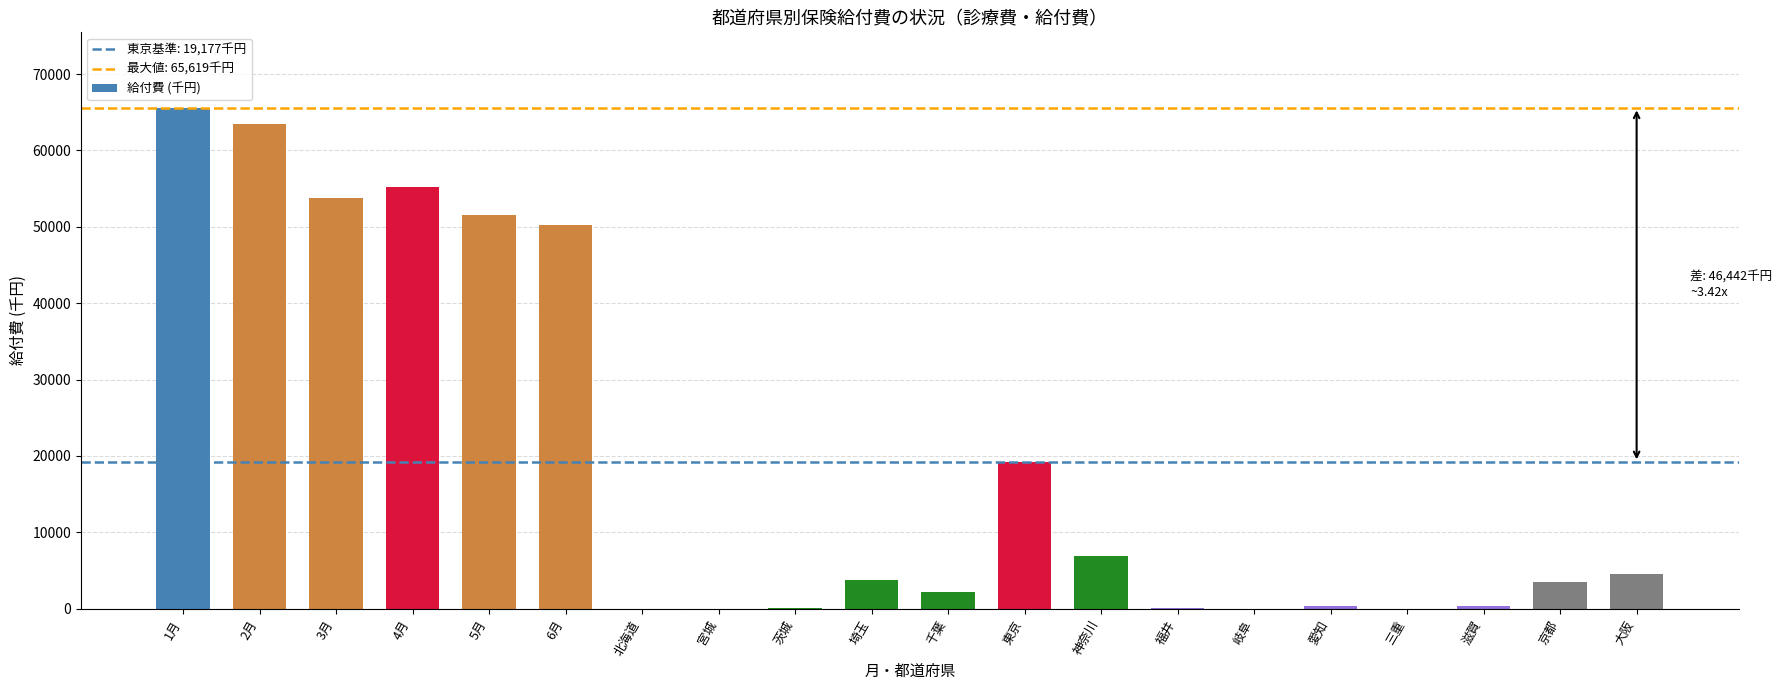

Where does the data first go above 3790?

1月